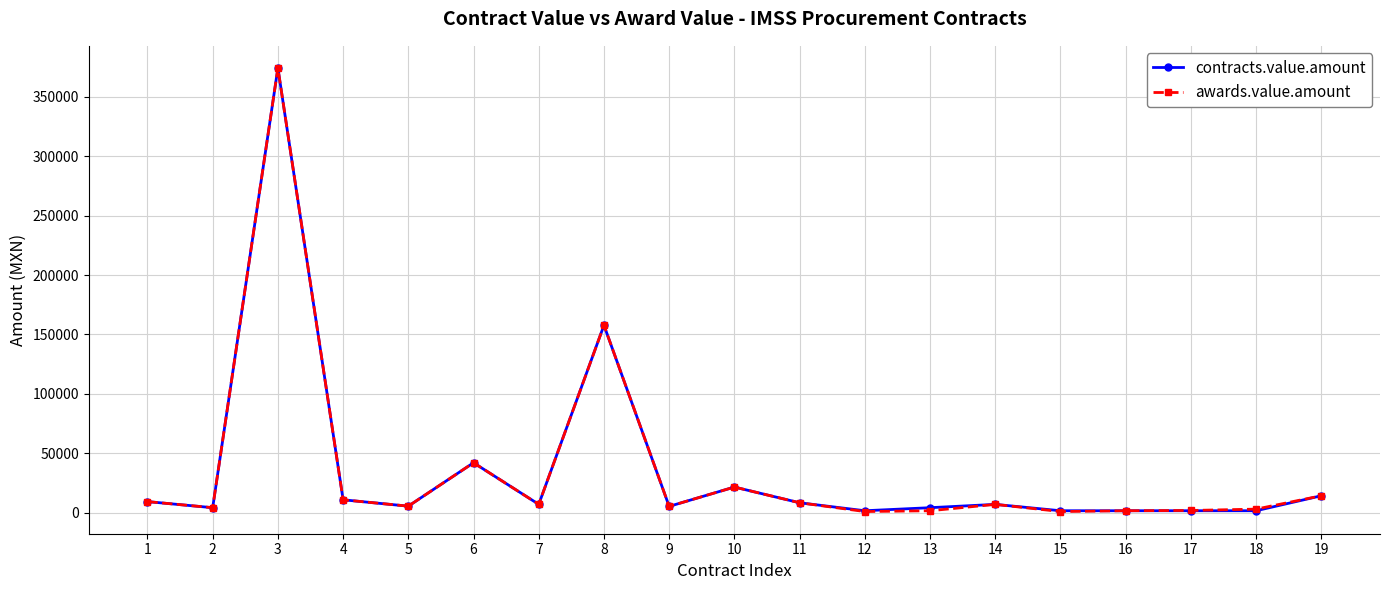

What is the maximum value for awards.value.amount?

374400.0